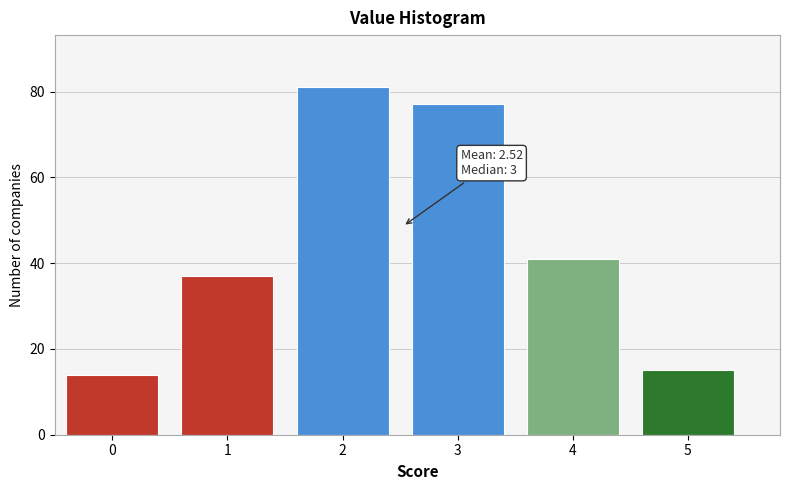

Reading right to left, what are all the values shown in this chart?

5=15	4=41	3=77	2=81	1=37	0=14